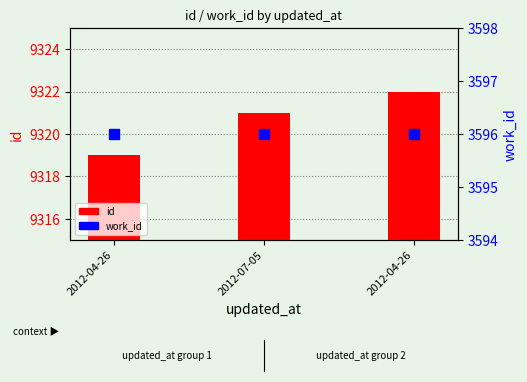

Which series reaches the maximum Y coordinate?

id